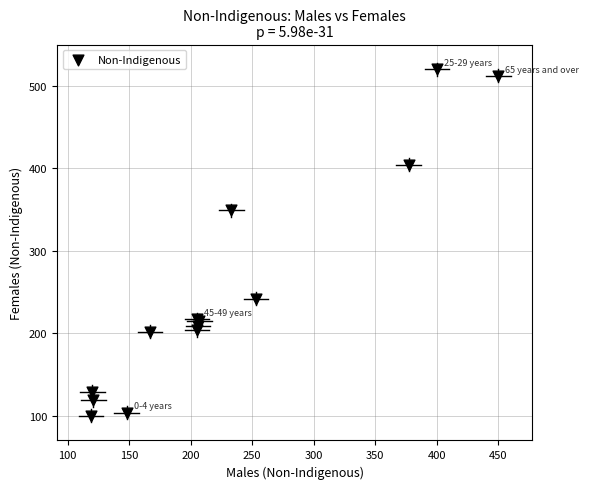

What Y value in the scatter plot is closest to 310?

349